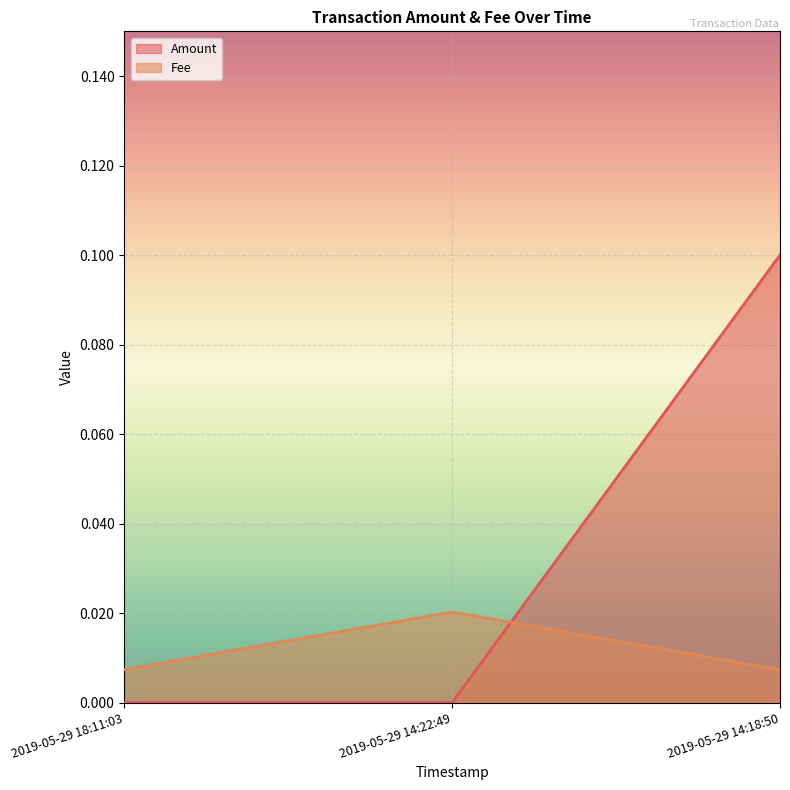

What is the greatest value displayed?

0.1